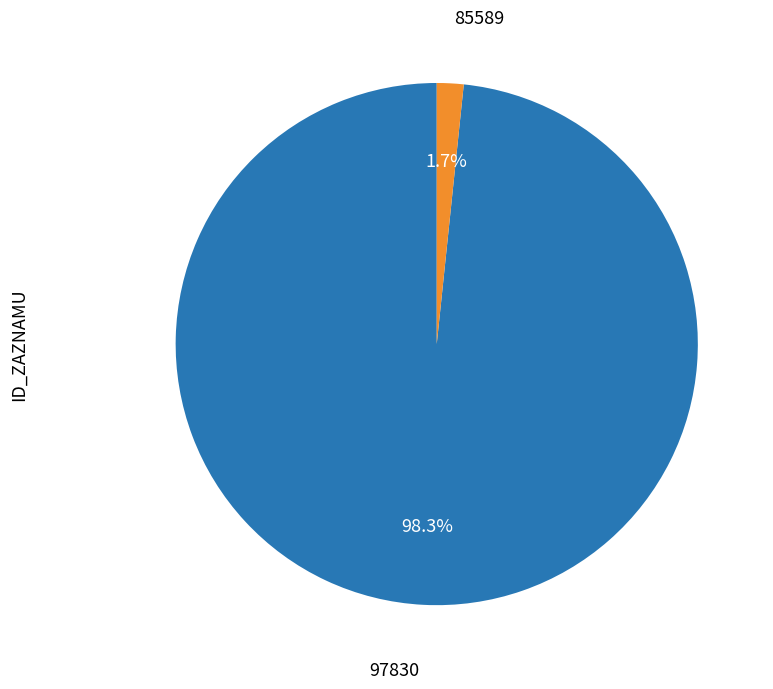

How many slices are in this pie chart?

2